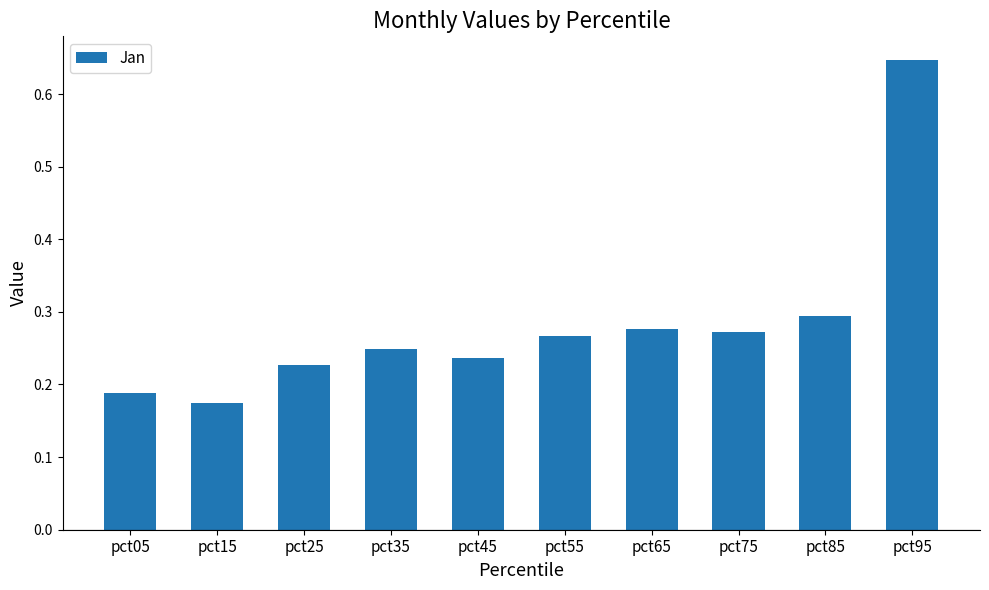

How many bars are there in total?

10